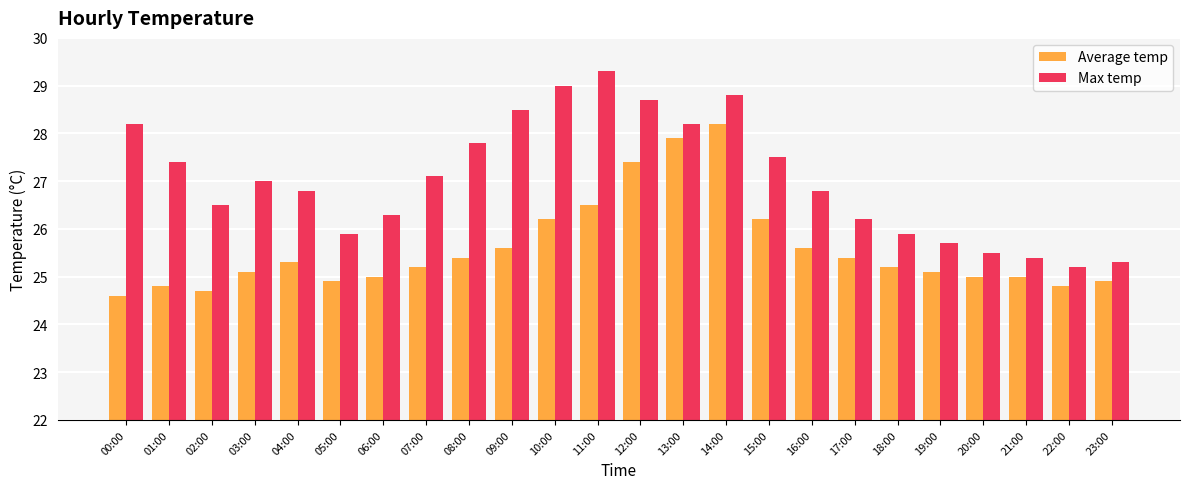

What is the spread (max minus min) of values at 21:00?

0.4